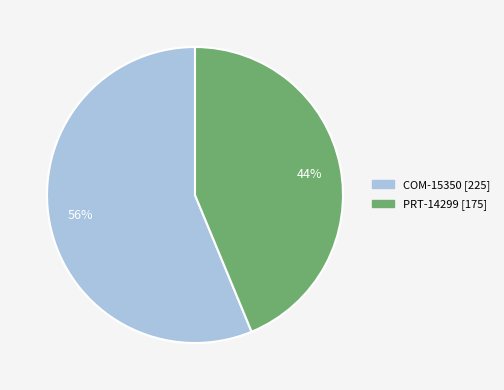

Which category has the smallest portion of the pie?

PRT-14299